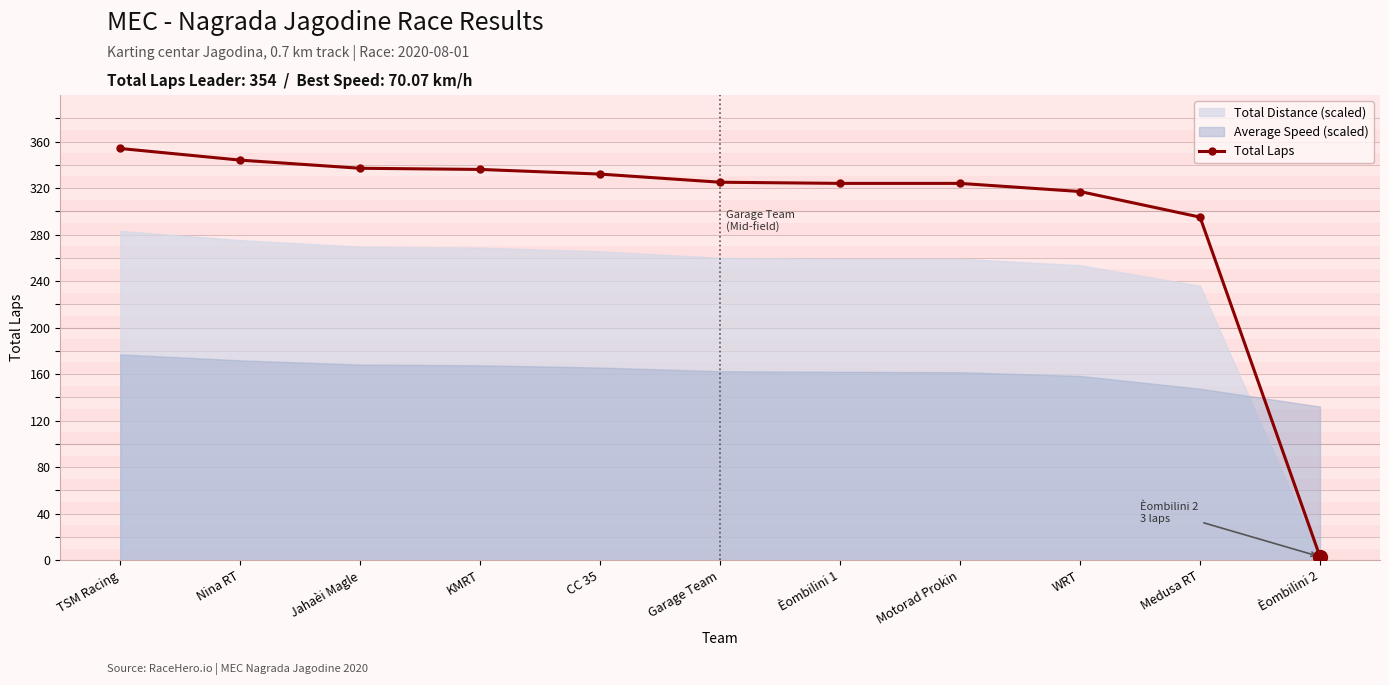

What is the difference between the second highest and second lowest values?

49